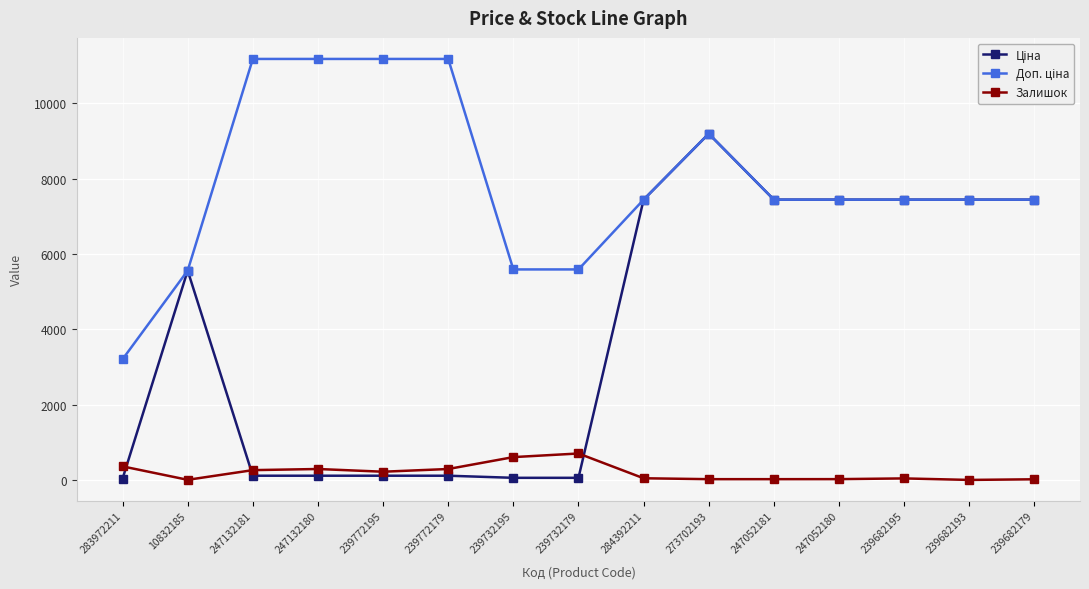

The Залишок series shows 0.0 at 239682193. True or false?

True